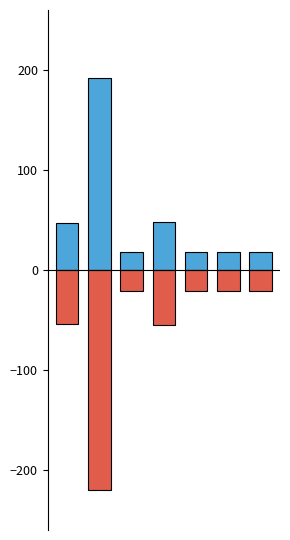

Does the chart contain stacked bars?

No